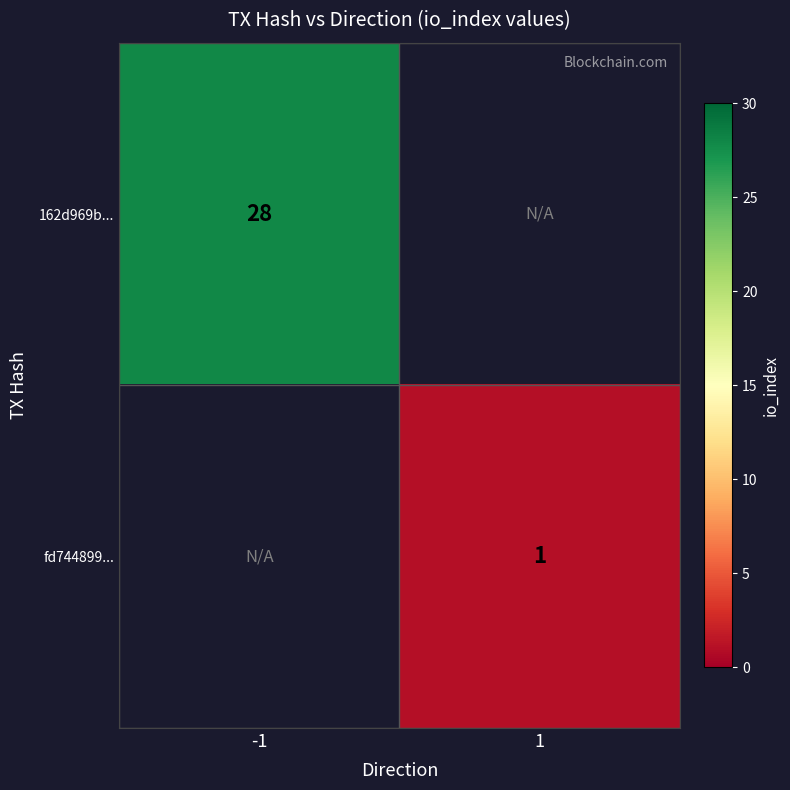

Is it true that 162d969b... equals 28 at -1?

True